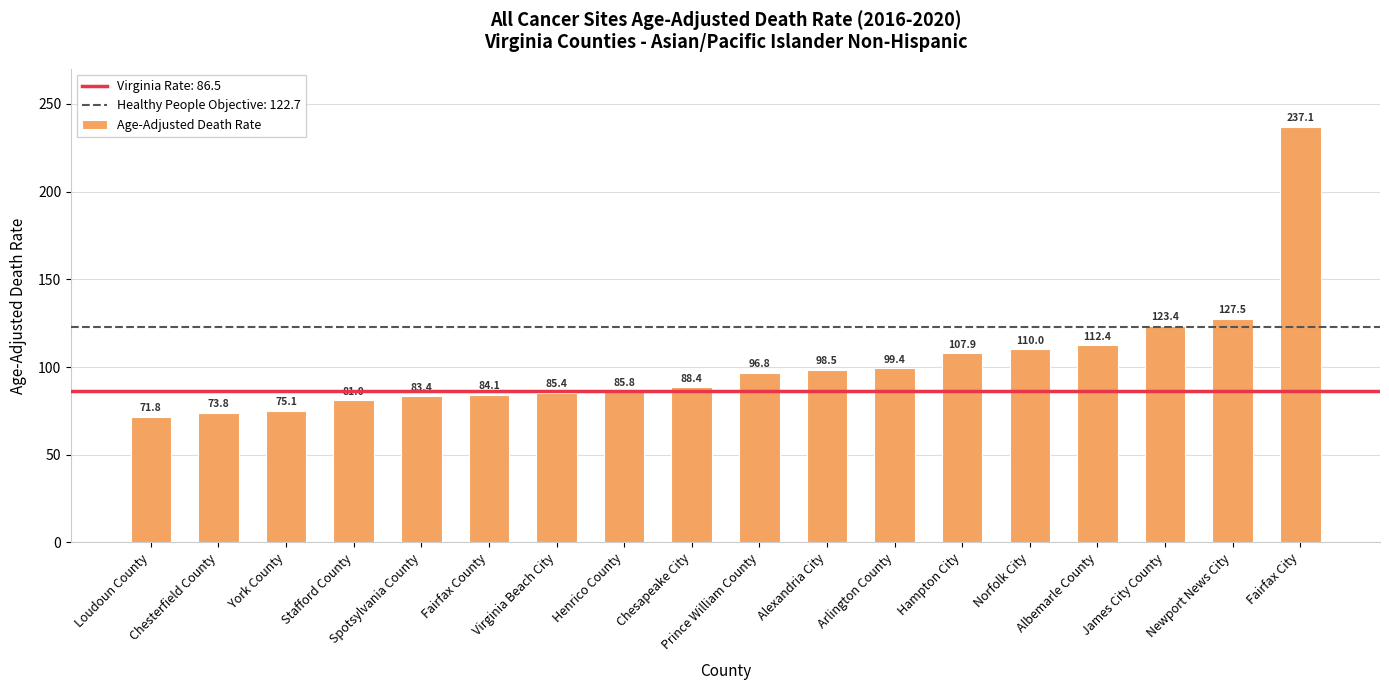

Rank the categories by value from lowest to highest.

Loudoun County, Chesterfield County, York County, Stafford County, Spotsylvania County, Fairfax County, Virginia Beach City, Henrico County, Chesapeake City, Prince William County, Alexandria City, Arlington County, Hampton City, Norfolk City, Albemarle County, James City County, Newport News City, Fairfax City